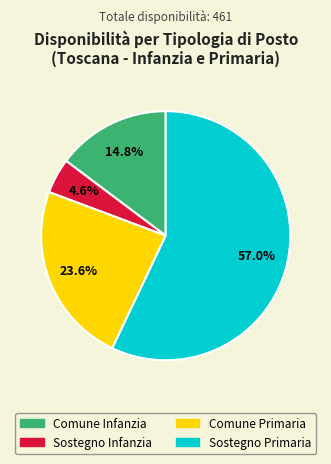

Is it true that Sostegno Infanzia is 12% of the pie?

False